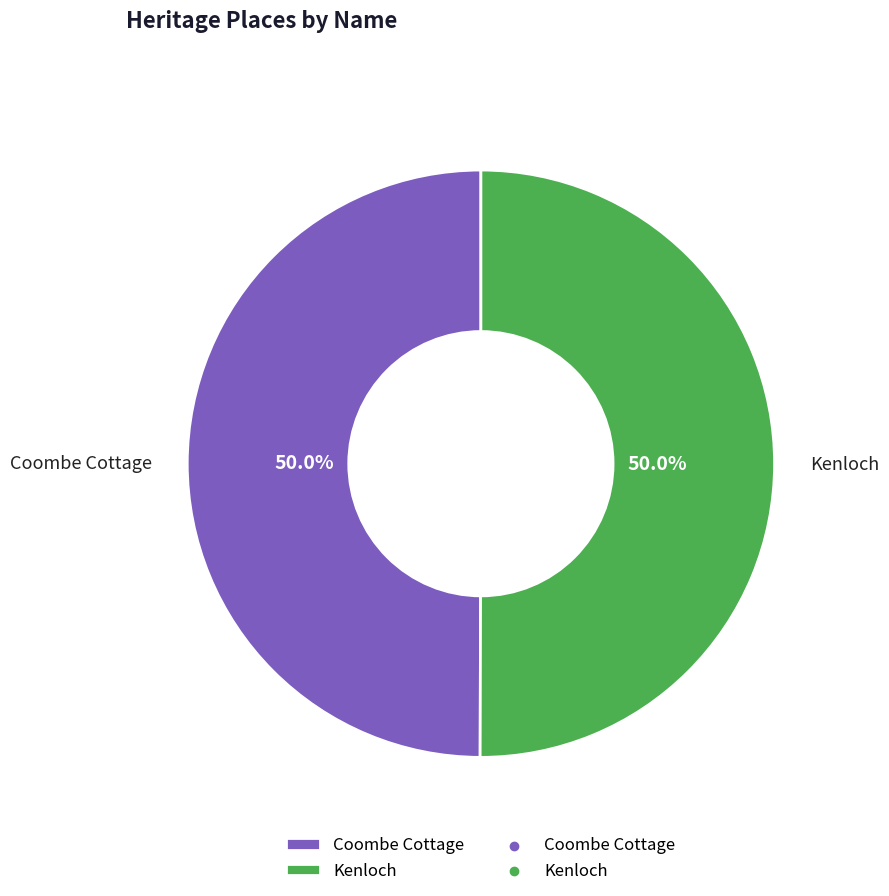

To the nearest percent, what portion does Coombe Cottage represent?

50%